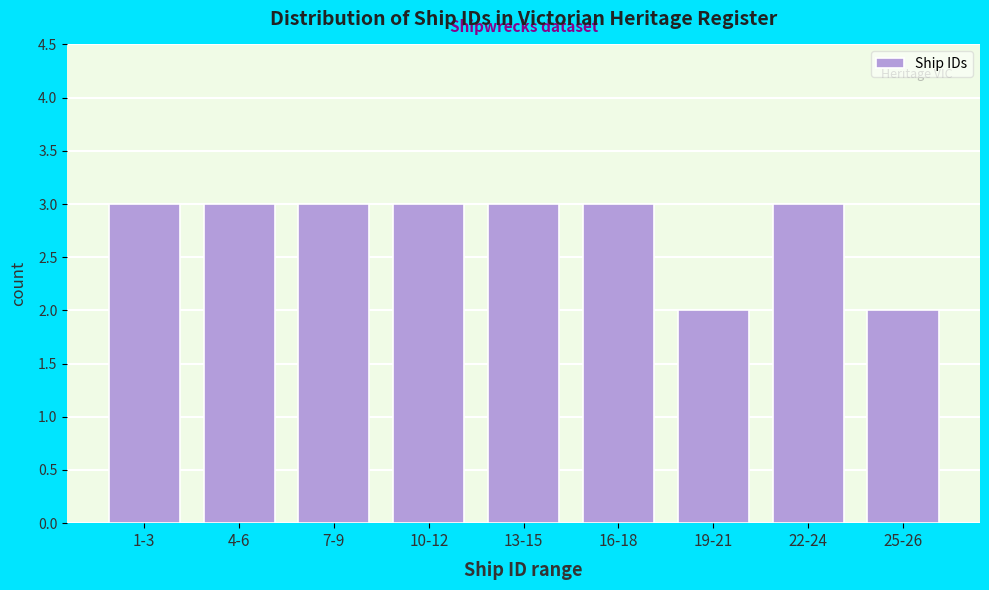

Reading left to right, what are all the values shown in this chart?

3	3	3	3	3	3	2	3	2